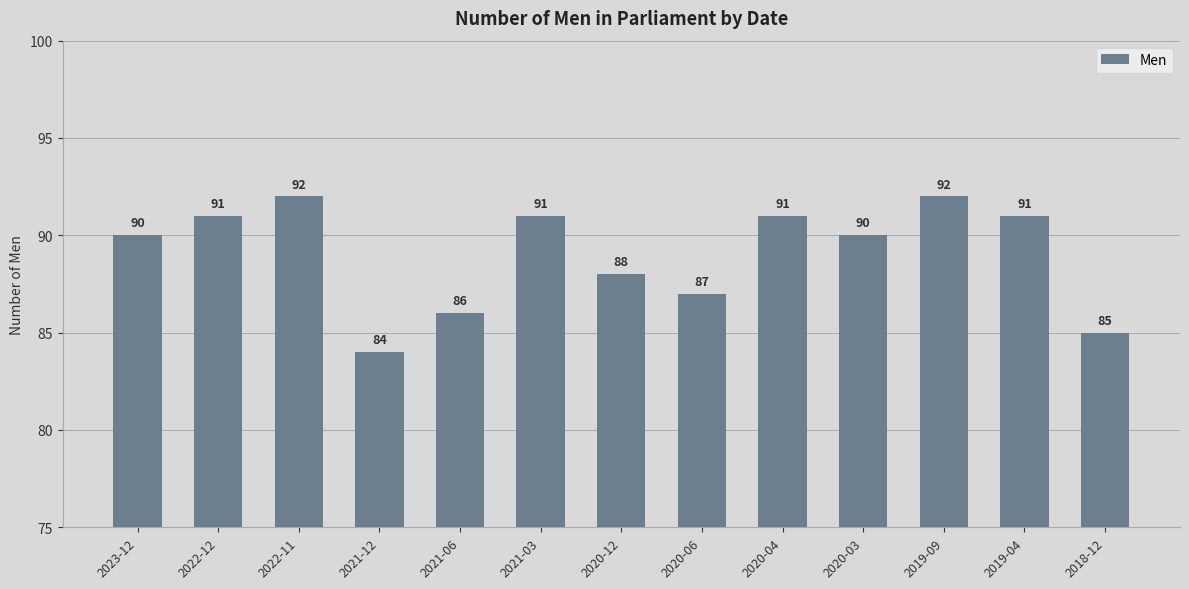

Between 2018-12 and 2021-03, which is larger?

2021-03